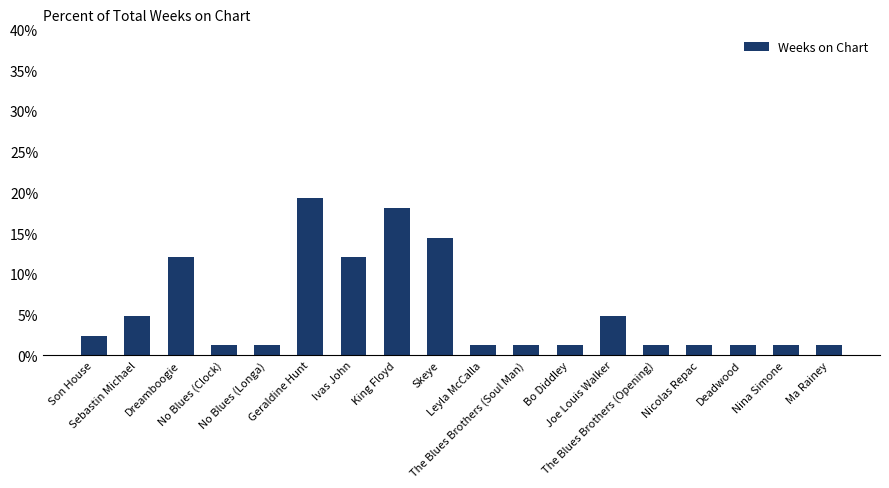

The chart shows a value of 1.2 at Leyla McCalla. True or false?

True